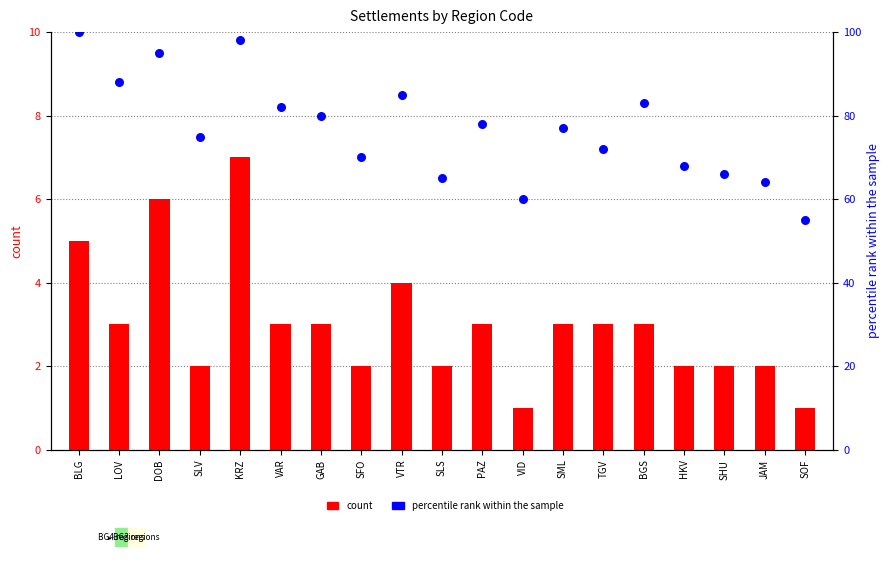

At which category is the sum across all series the highest?

BLG